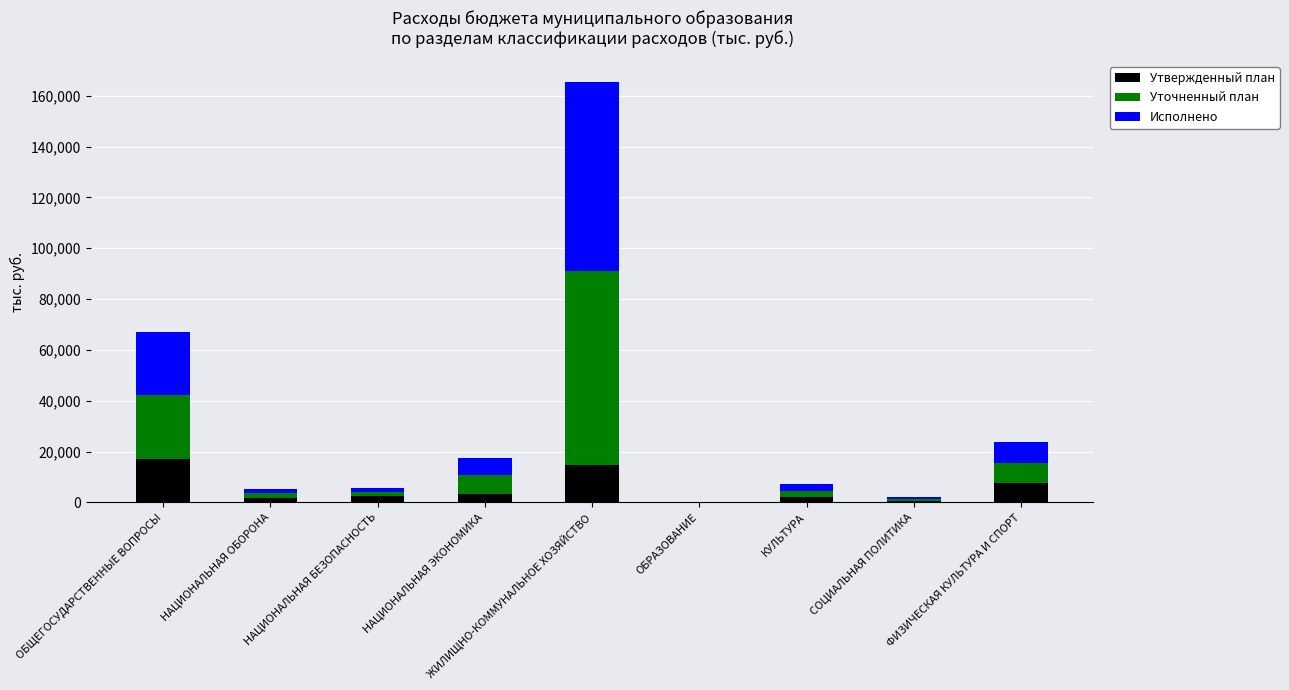

What is the sum of the Утвержденный план values at ЖИЛИЩНО-КОММУНАЛЬНОЕ ХОЗЯЙСТВО and ОБЩЕГОСУДАРСТВЕННЫЕ ВОПРОСЫ?

31652.0